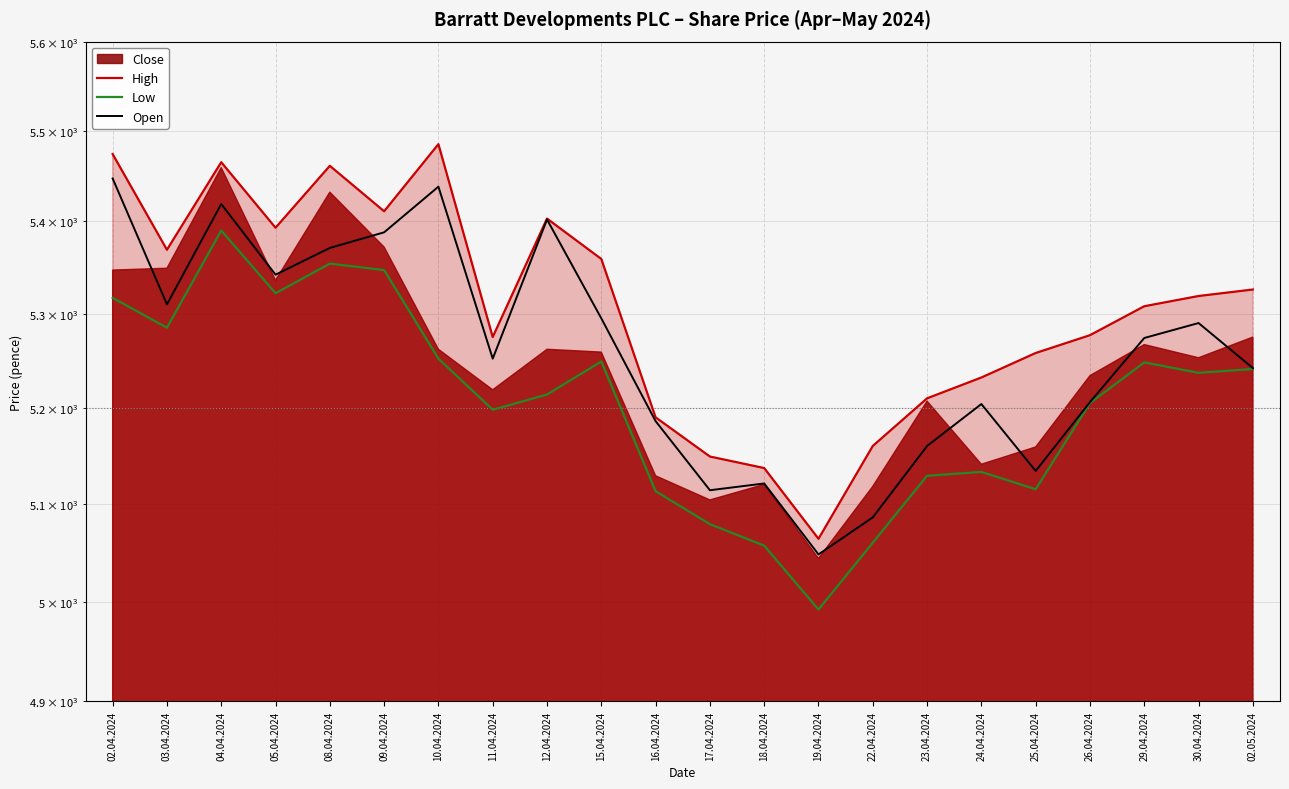

What is the sum of the High values at 19.04.2024 and 10.04.2024?

10549